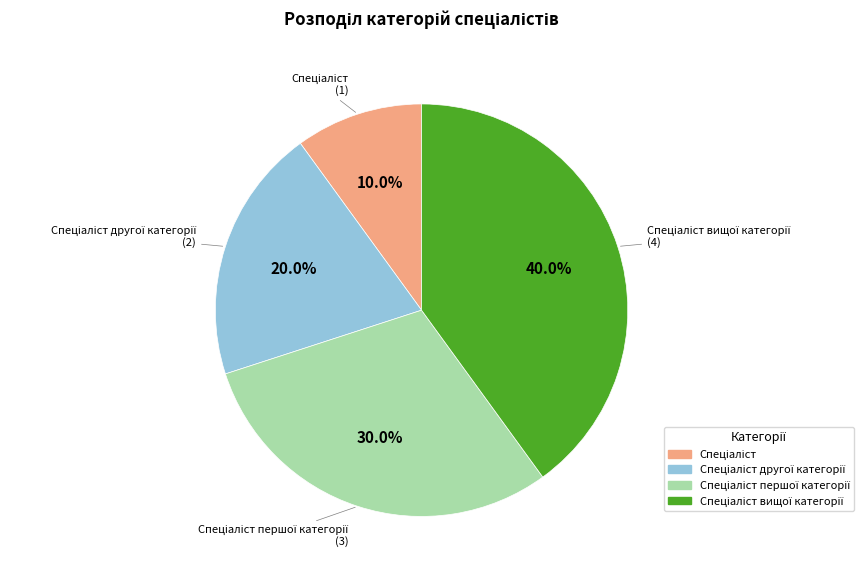

Is there a majority slice in this chart?

No